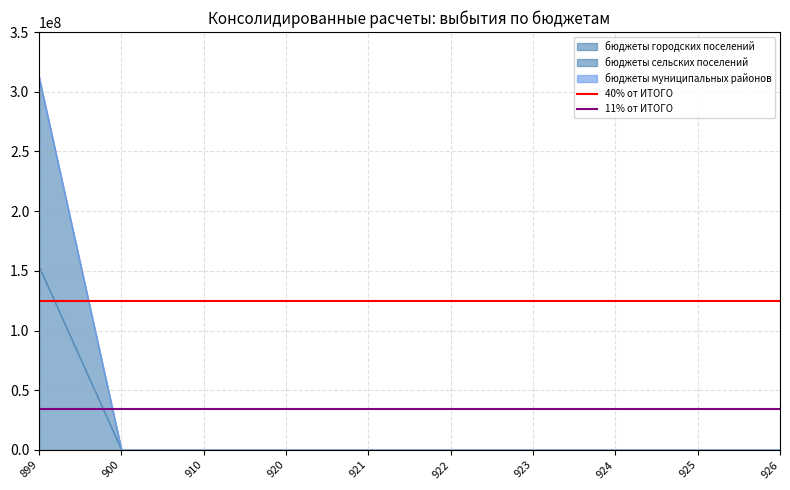

Does the chart display data point markers on the line(s)?

No